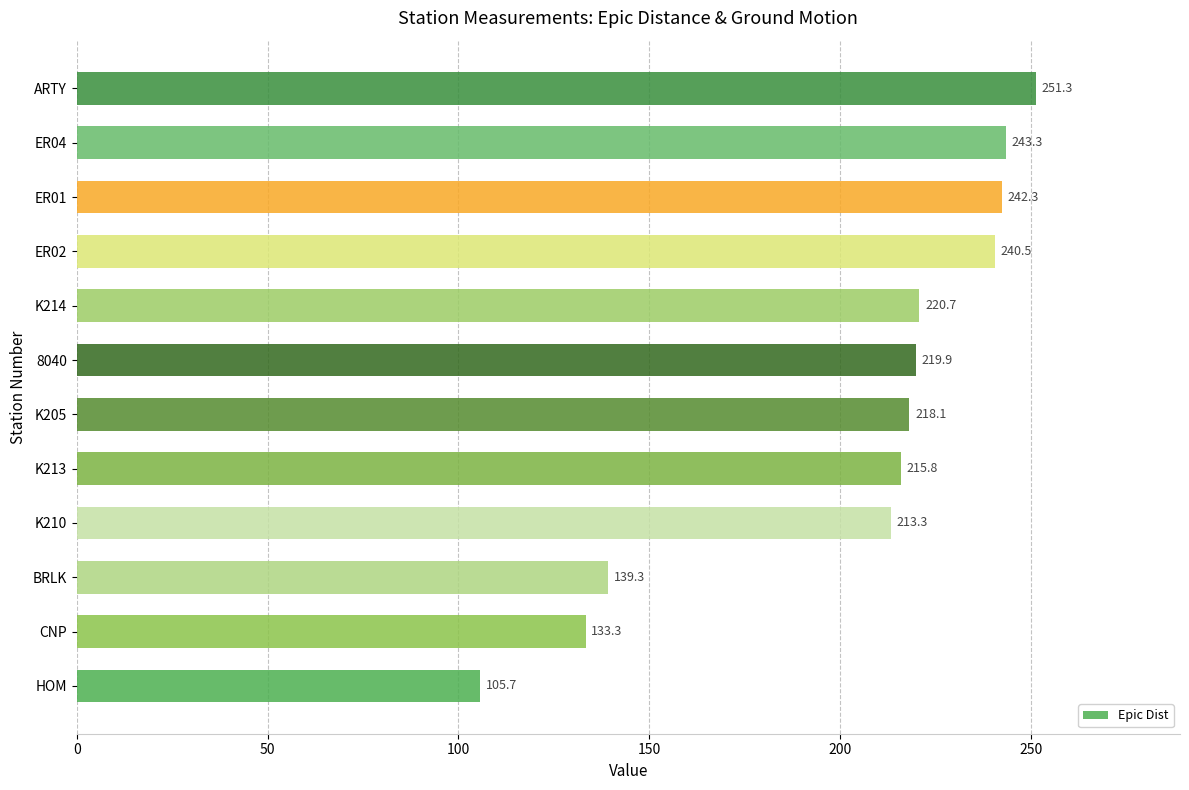

Are the bars grouped side by side (vs. stacked)?

No